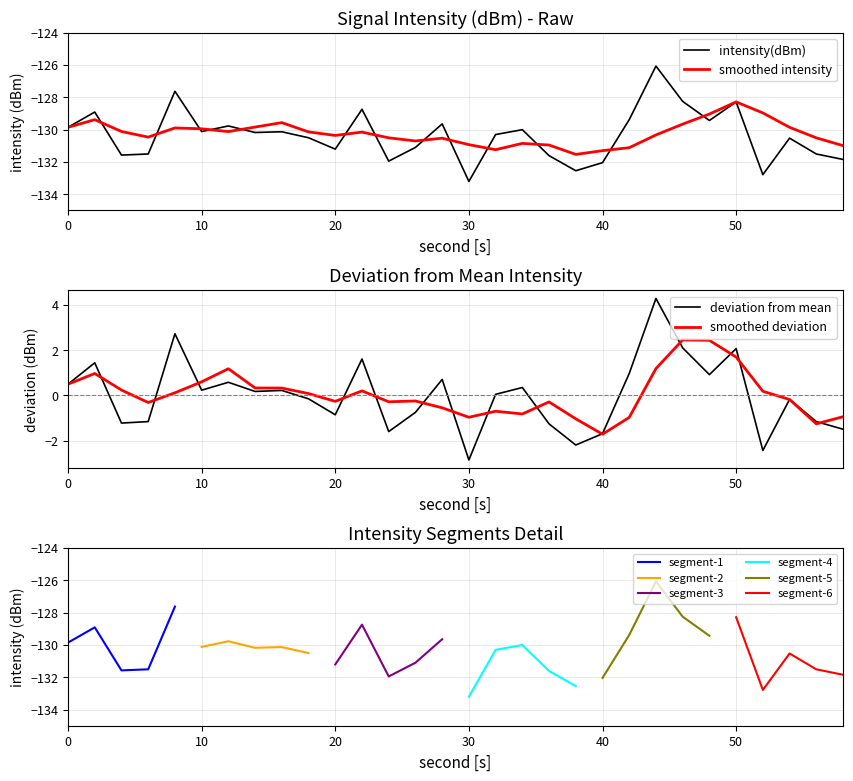

The smoothed intensity series shows -129.9 at 0. True or false?

True